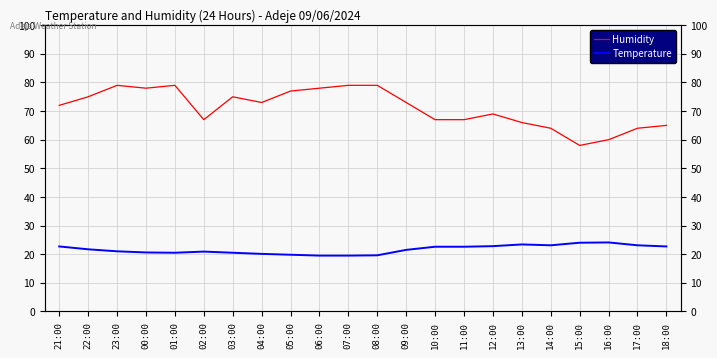

Rank the series at 17:00 from lowest to highest value.

Temperature, Humidity